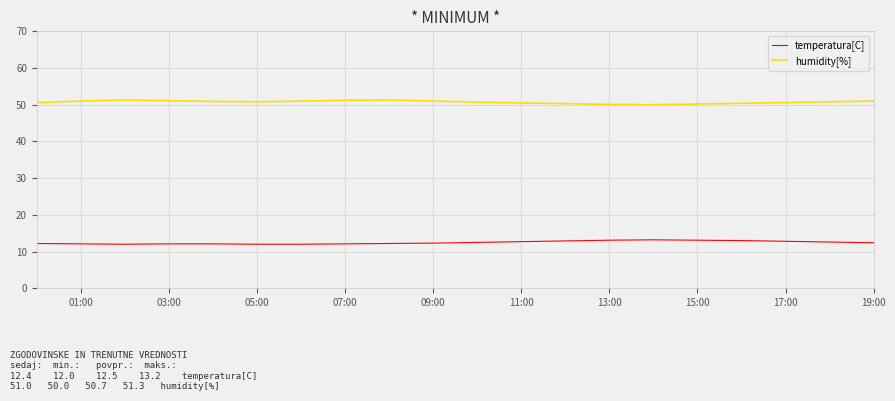

List the series in order of their overall mean, highest first.

humidity[%], temperatura[C]